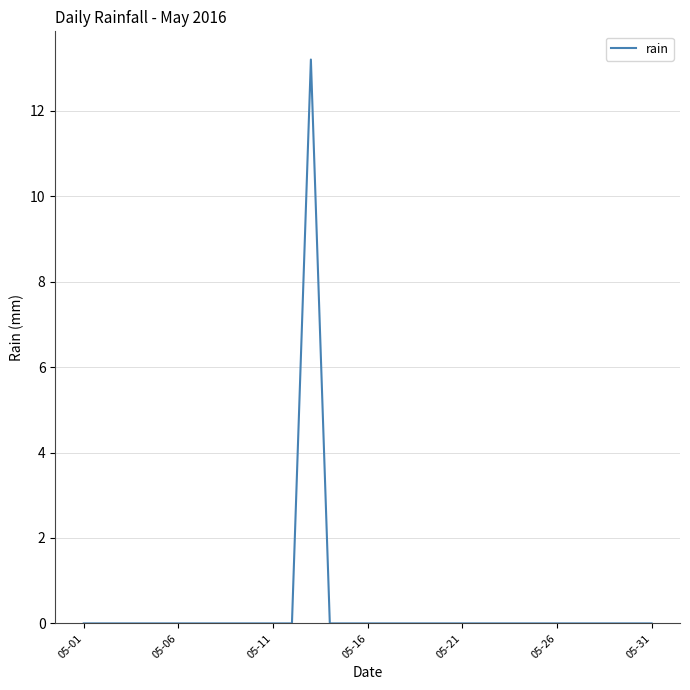

What is the greatest value displayed?

13.2